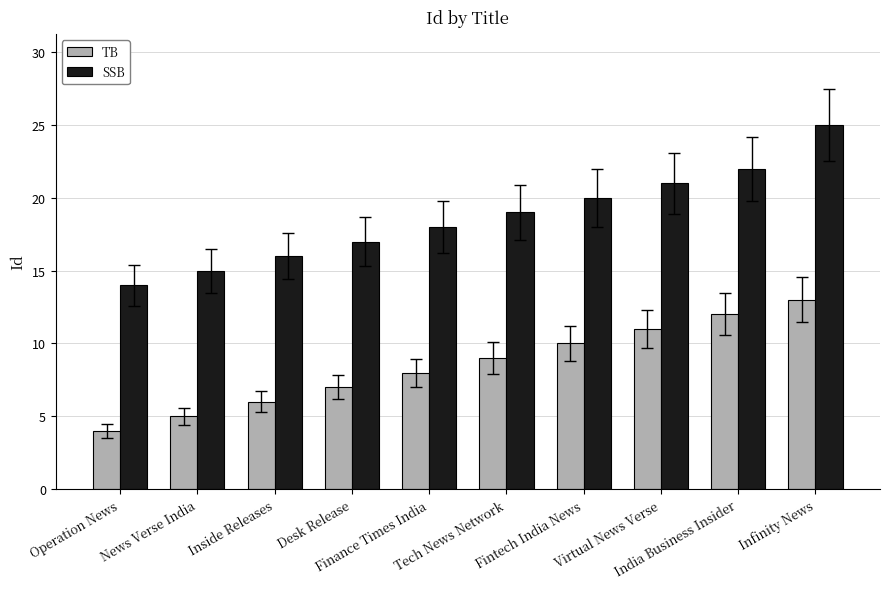

What is the label of the 3rd bar from the right?

Virtual News Verse